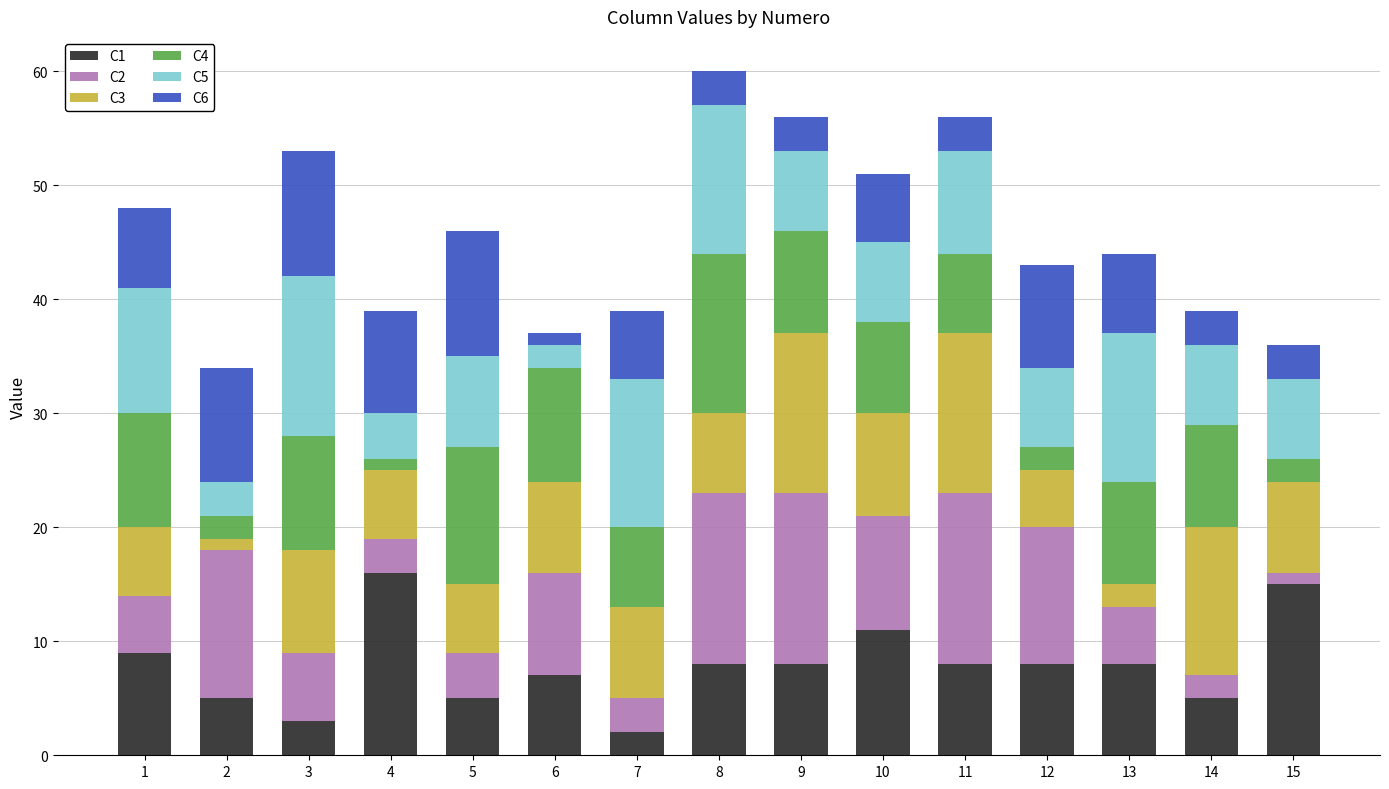

The C1 series shows 8 at 12. True or false?

True